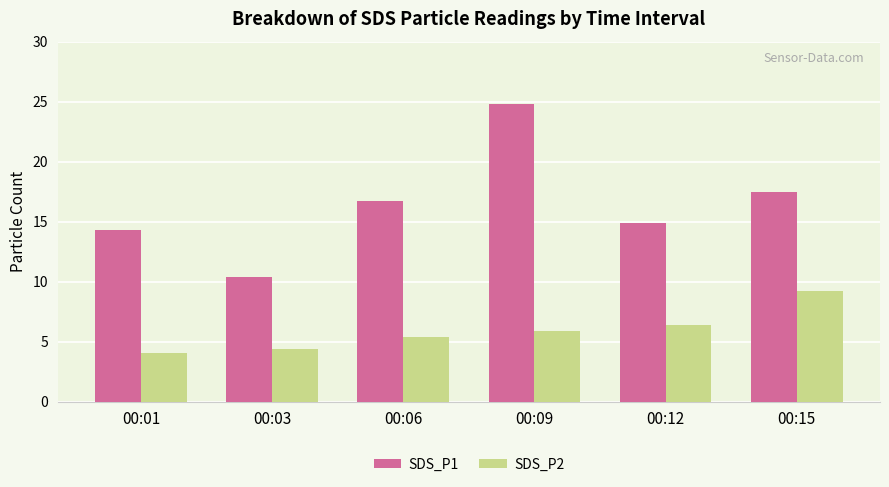

What is the sum of all SDS_P1 values?

98.6